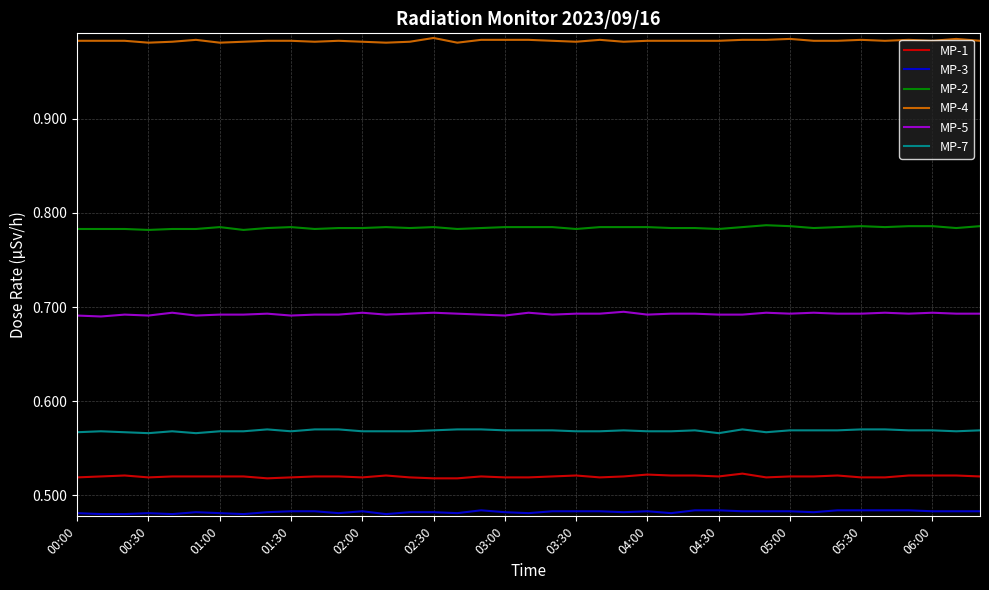

Does the chart have visible grid lines?

Yes